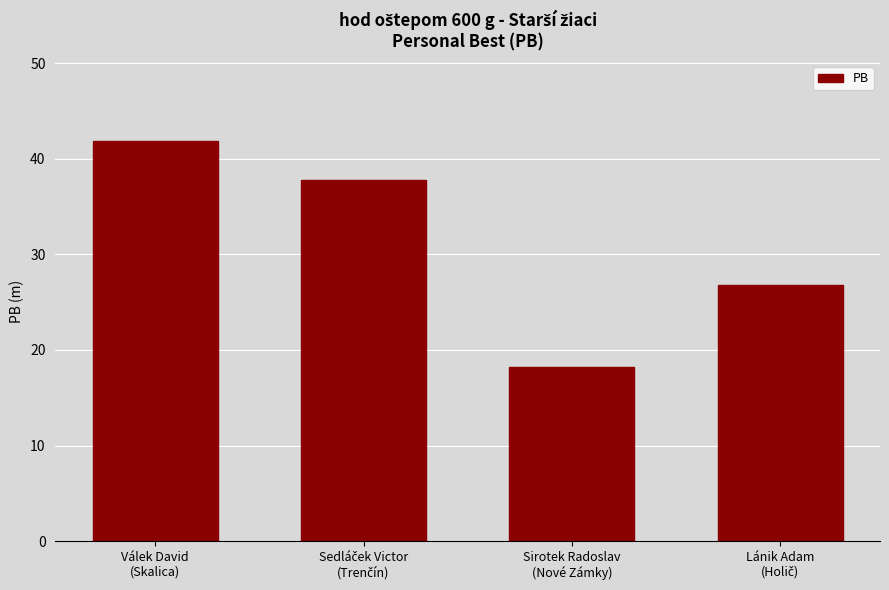

What is the maximum value shown in the chart?

41.9